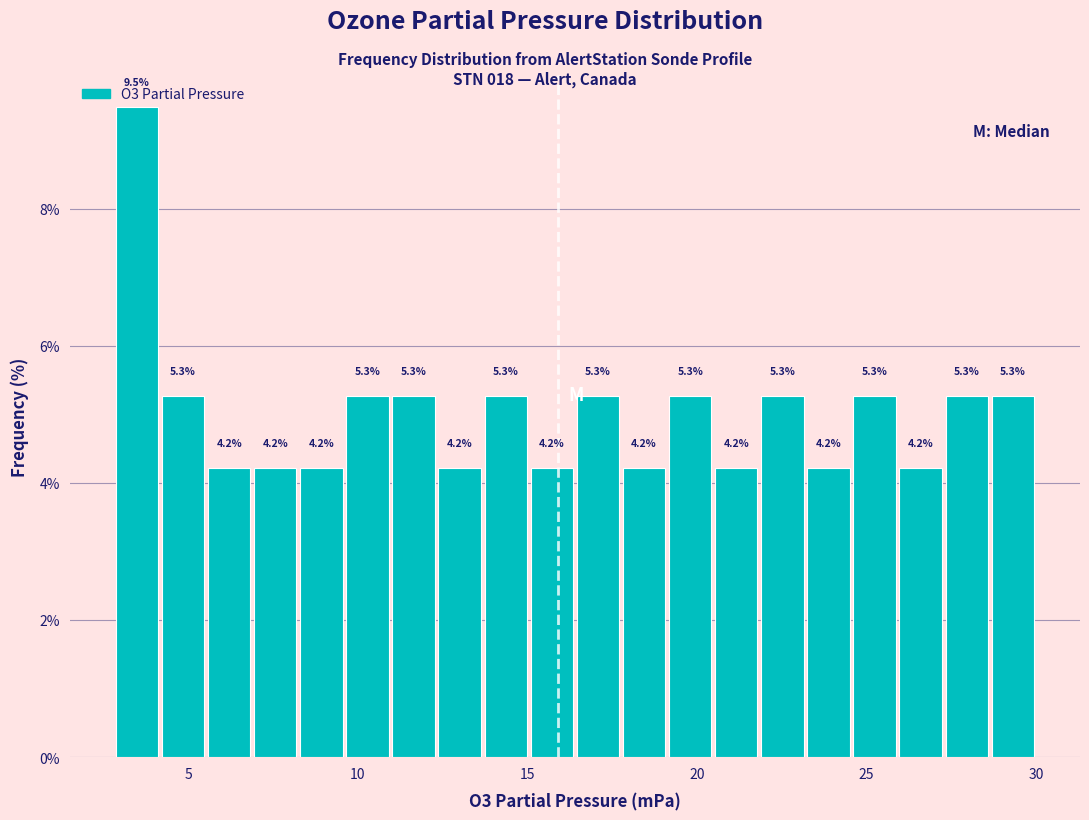

Around what value on the x-axis is the tallest bar? Give the approximate position of its centre, as read against the axis.

3.5